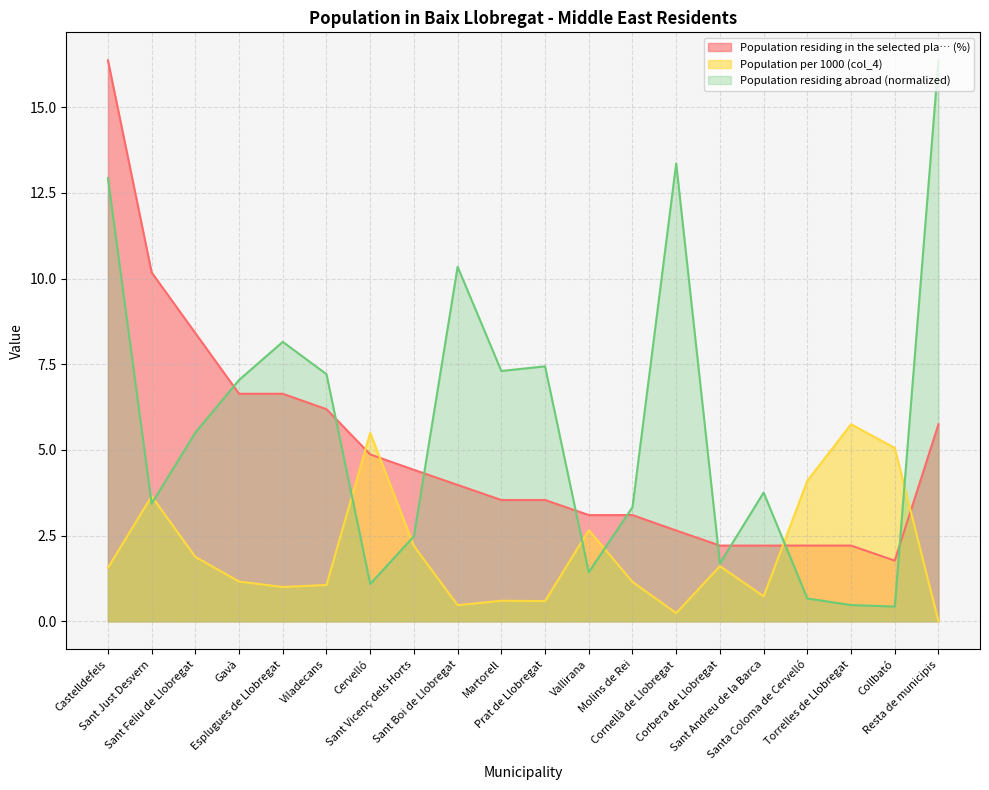

Rank the series by their maximum value, from highest to lowest.

Population residing in the selected pla… (%), Population residing abroad (normalized), Population per 1000 (col_4)